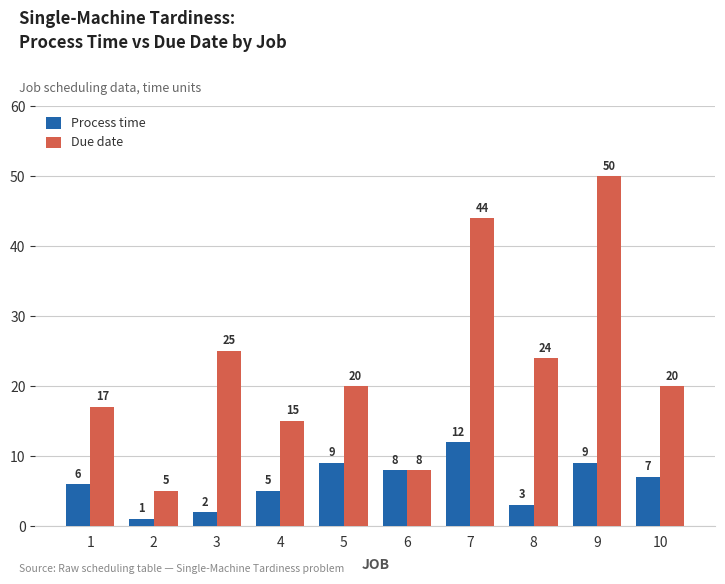

What is the total value across all series at 1?

23